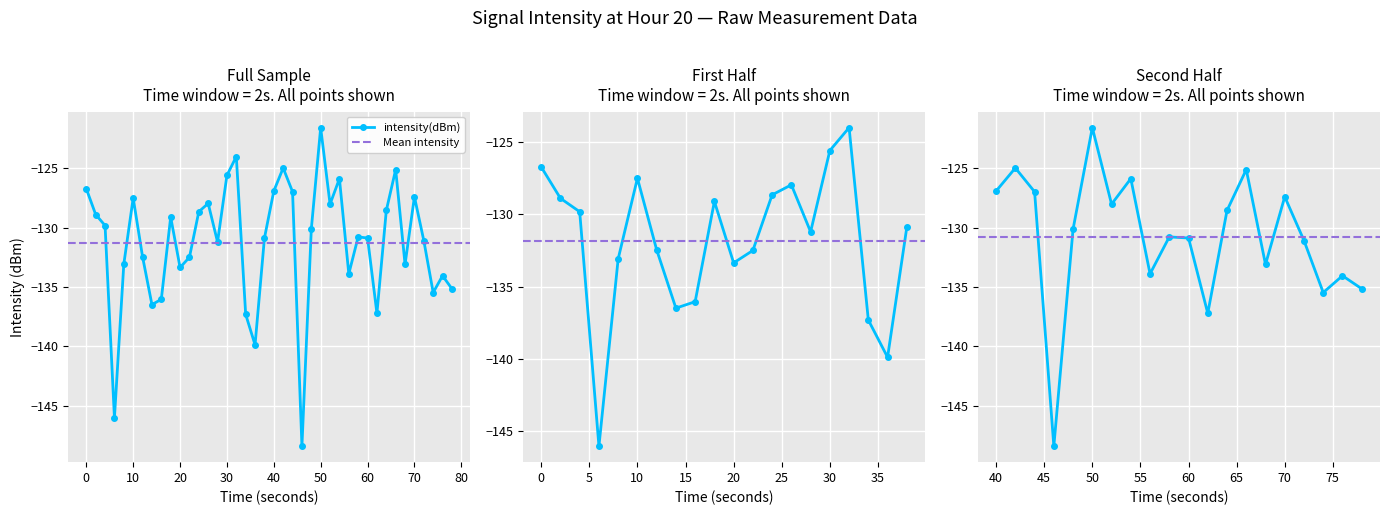

Reading left to right, extract all data points from this chart.

-126.7	-128.9	-129.8	-146.0	-133.1	-127.5	-132.4	-136.5	-136.0	-129.1	-133.3	-132.5	-128.6	-127.9	-131.2	-125.6	-124.0	-137.3	-139.9	-130.9	-126.9	-125.0	-127.0	-148.4	-130.1	-121.6	-128.0	-125.9	-133.9	-130.8	-130.9	-137.2	-128.5	-125.1	-133.1	-127.4	-131.1	-135.5	-134.0	-135.1